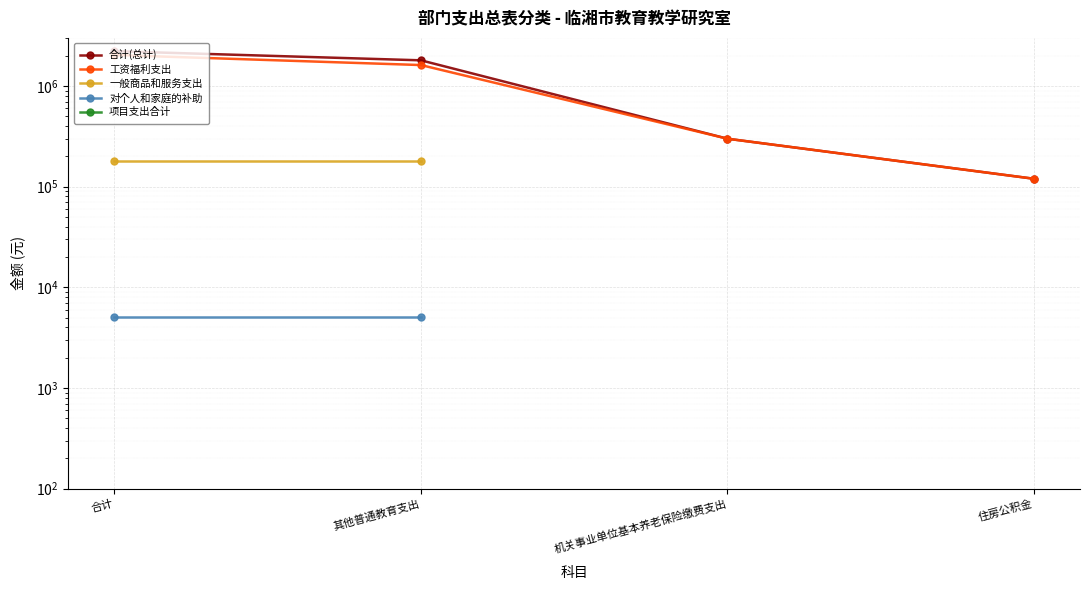

What is the maximum value shown in the chart?

2223124.3